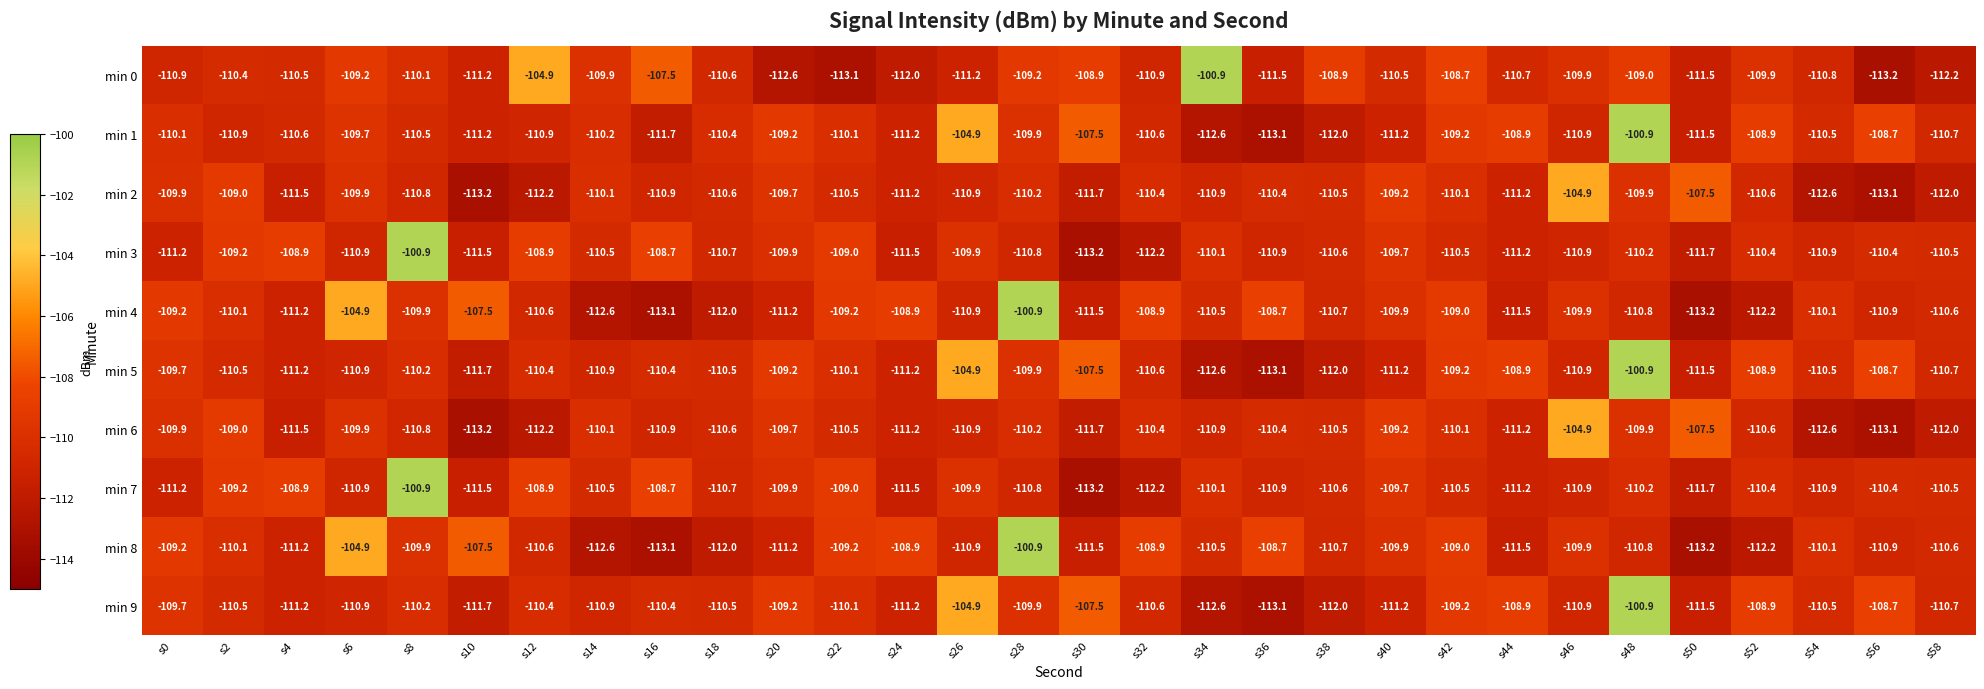

What is the average value of the min 5 series?

-110.0